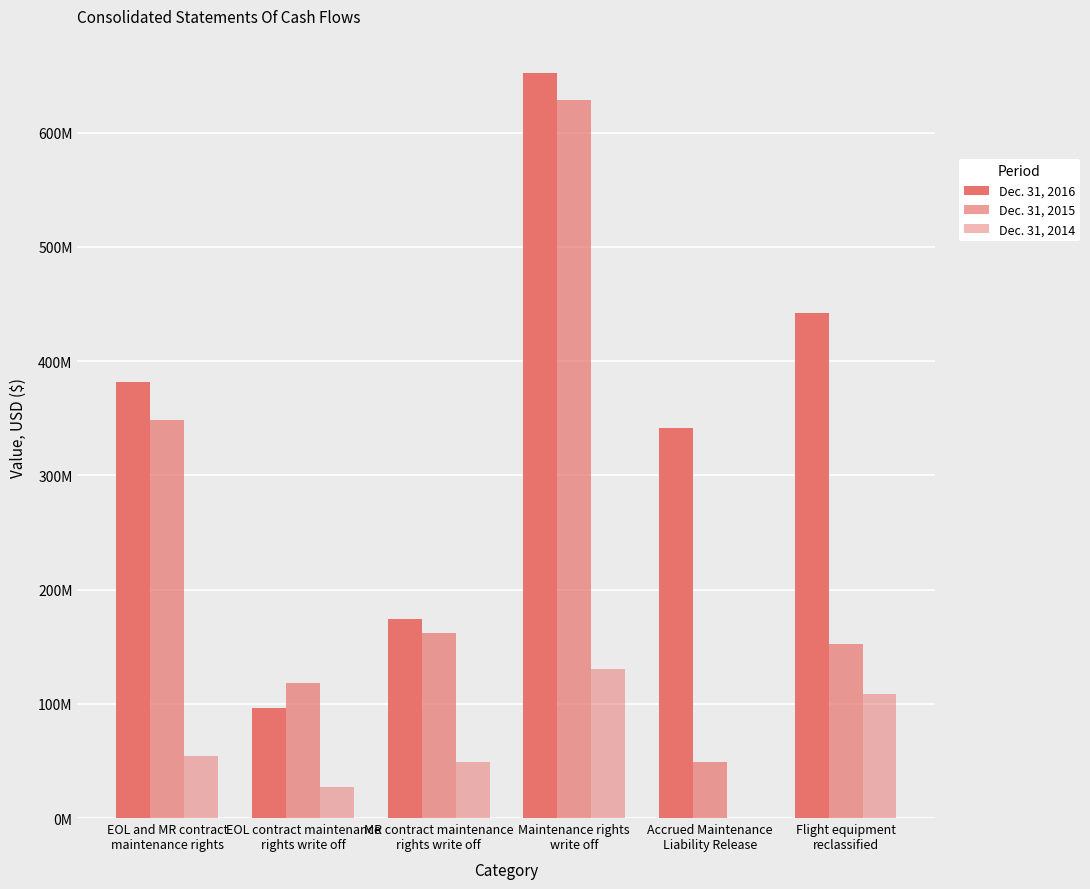

Are the bars grouped side by side (vs. stacked)?

Yes